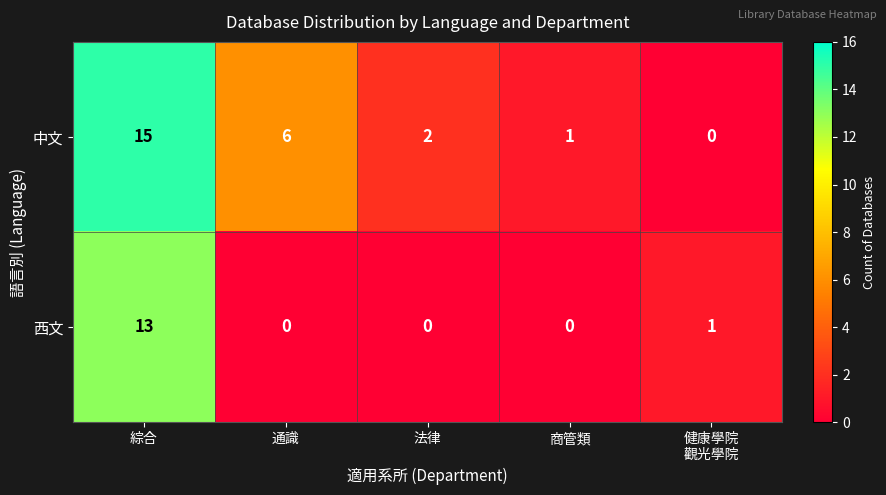

At which category does the chart reach its peak across all series?

綜合